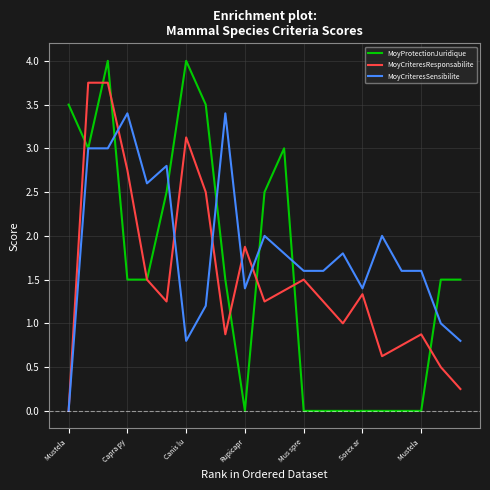

What is the maximum value for MoyProtectionJuridique?

4.0